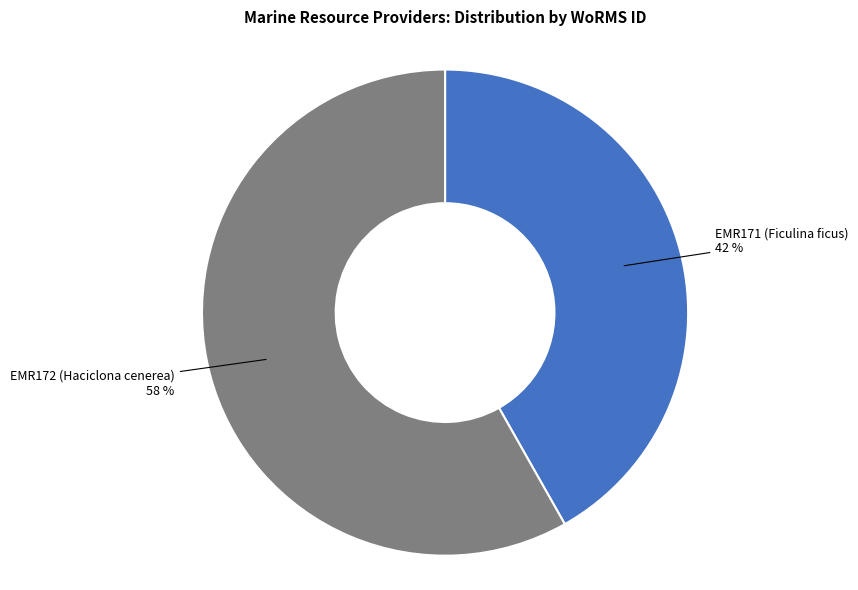

Is there a majority slice in this chart?

Yes